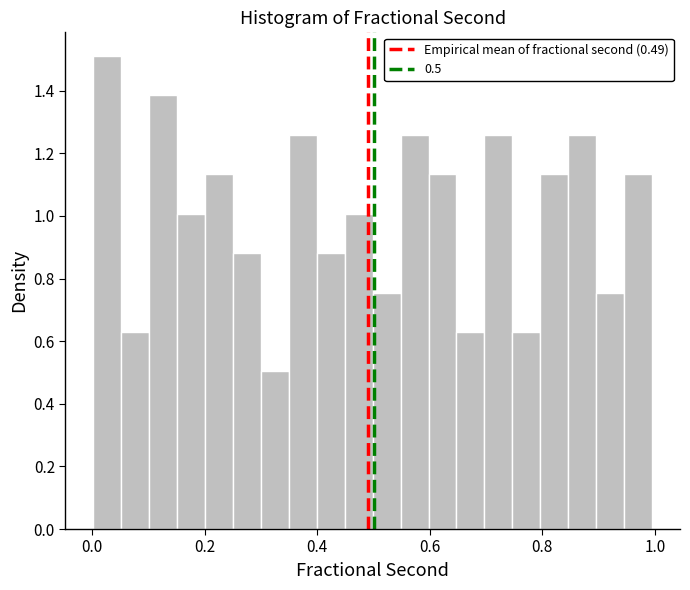

Read against the x-axis, roughly where is the centre of the tallest bar?

0.02